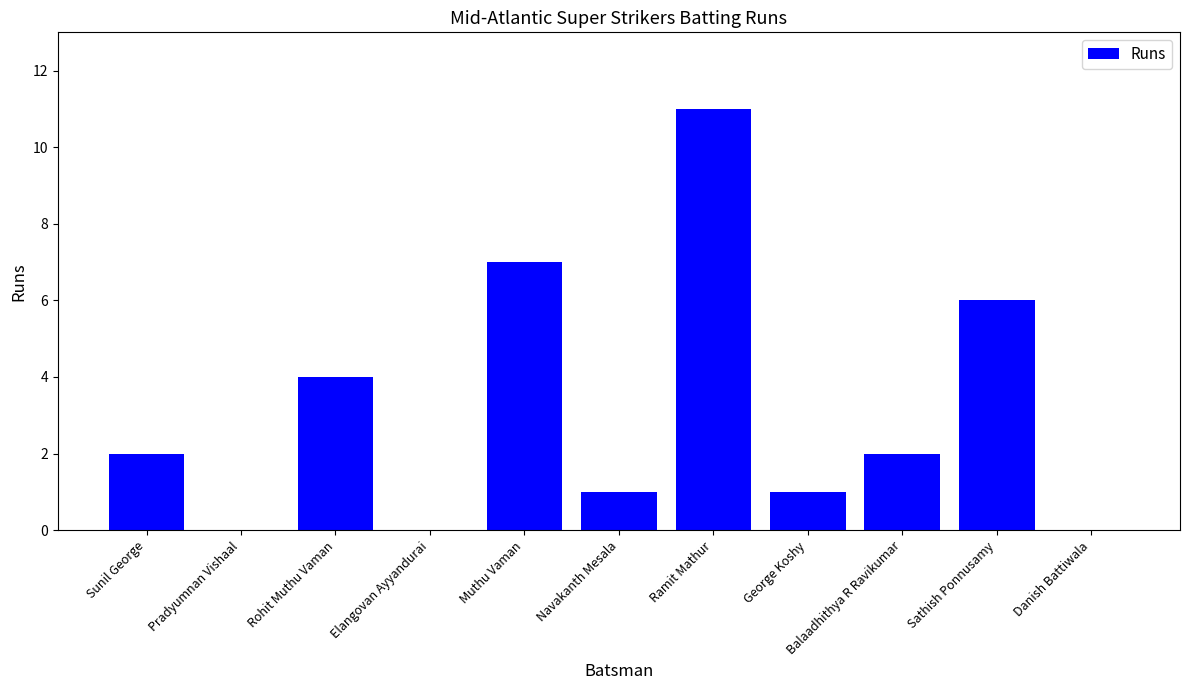

Which label corresponds to the largest value in the chart?

Ramit Mathur